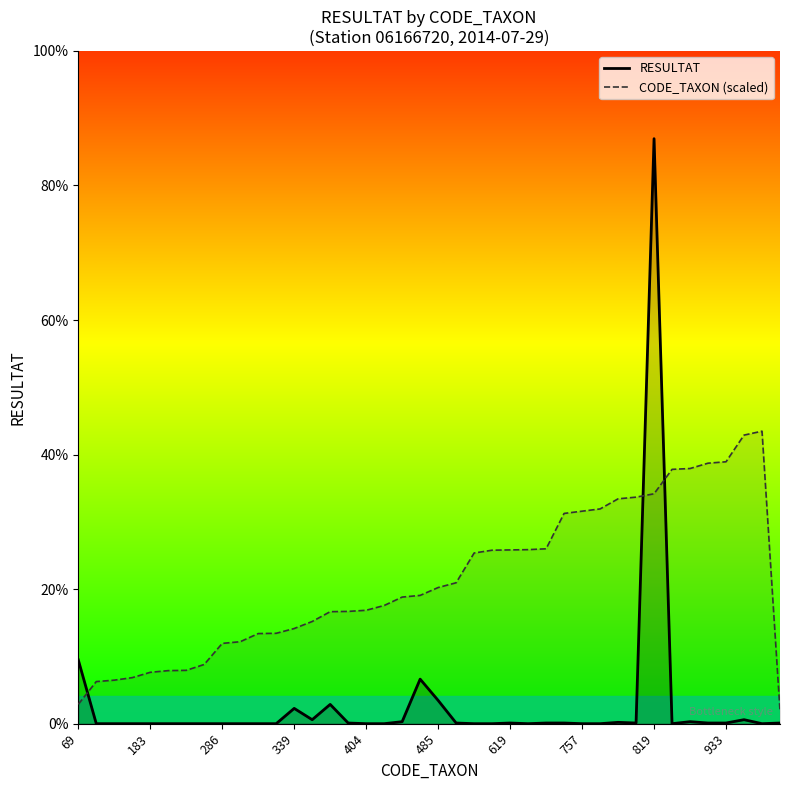

What are all the series names shown in the legend?

RESULTAT, CODE_TAXON (scaled)